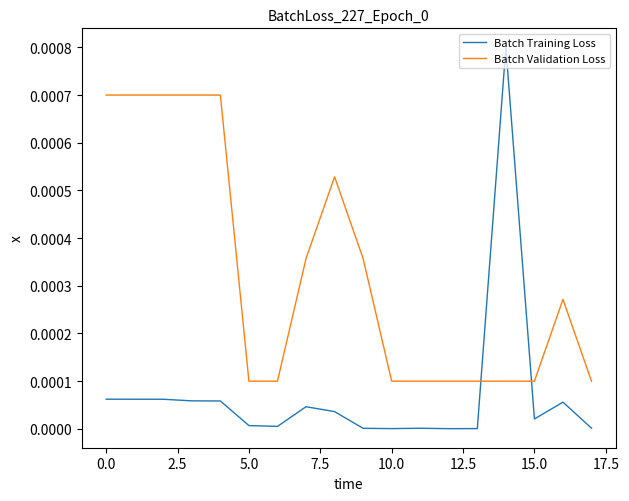

Which series ends up on top after the final intersection of Batch Validation Loss and Batch Training Loss?

Batch Validation Loss